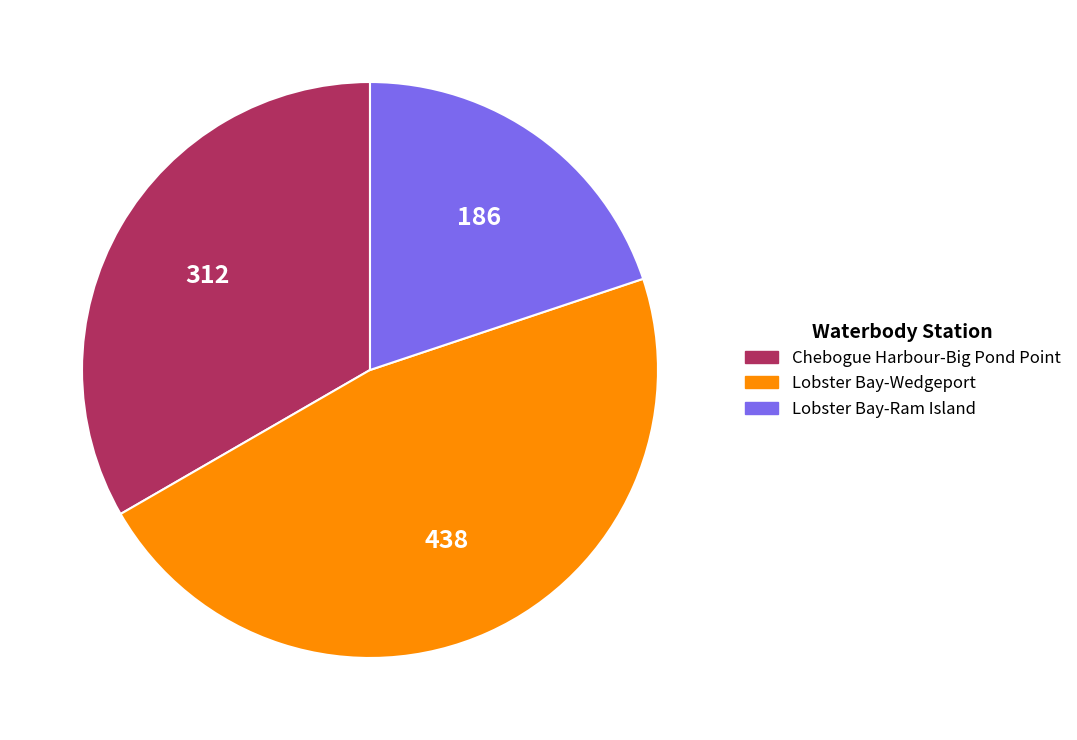

Which slice is the largest?

Lobster Bay-Wedgeport